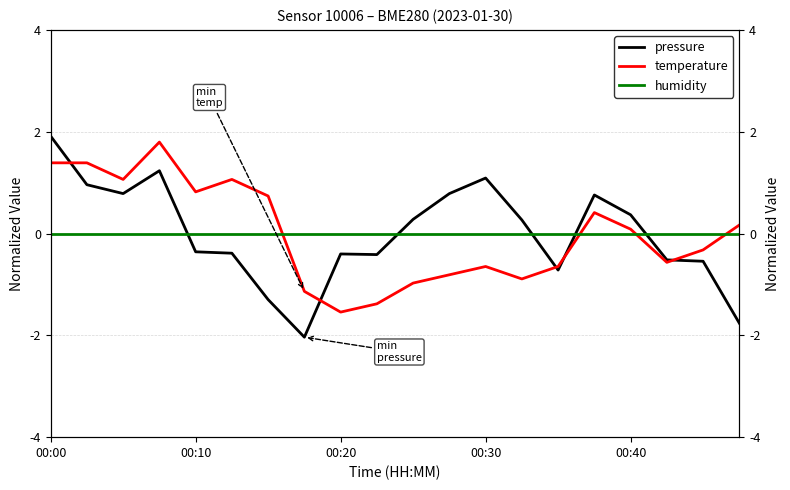

What position from the right is 11?

9